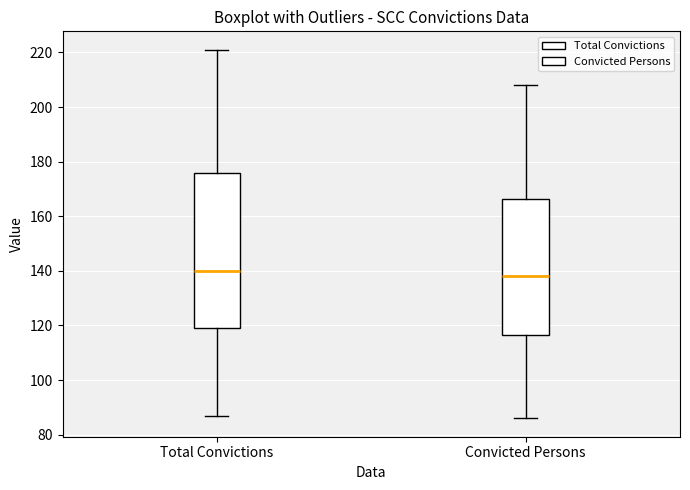

Which box is the tallest, from its lower edge to its upper edge?

Total Convictions